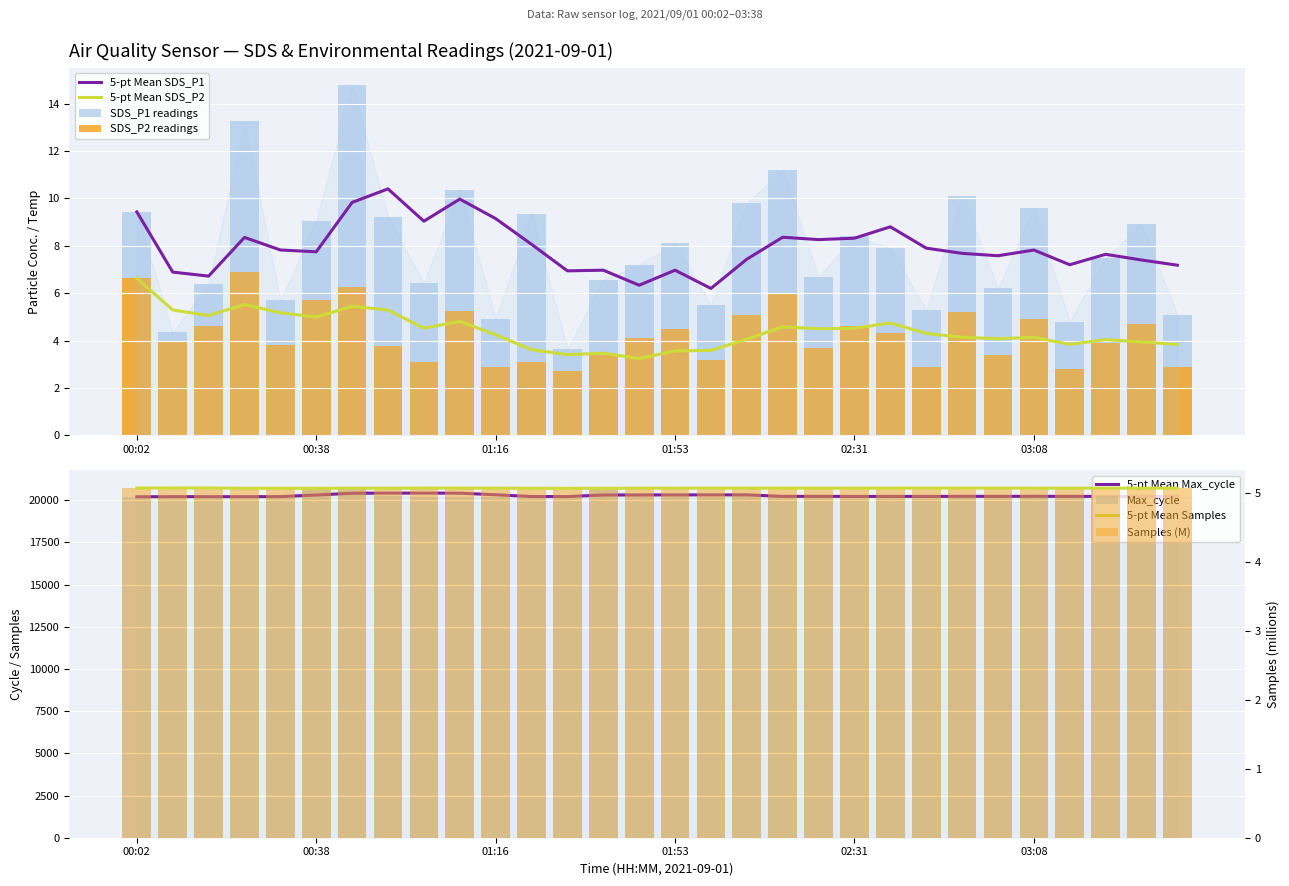

What is the difference between the highest and lowest values at 01:46?

3.1